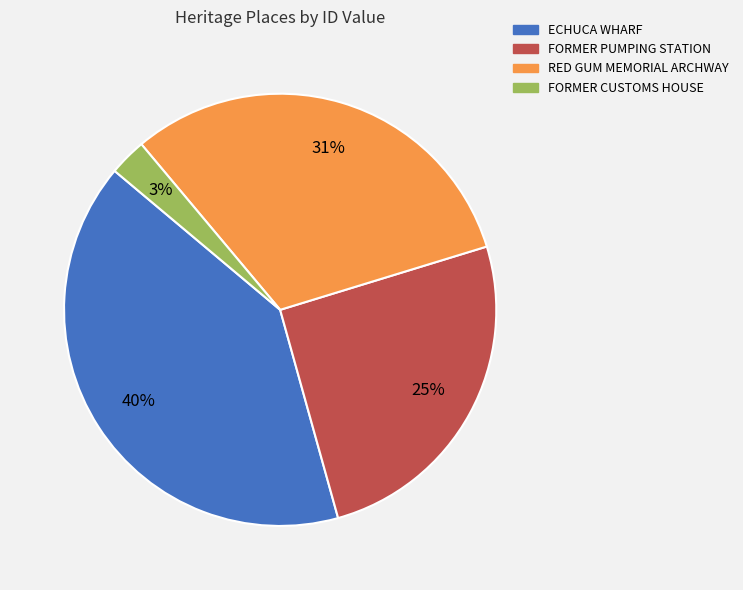

True or false: RED GUM MEMORIAL ARCHWAY accounts for 22% of the total.

False